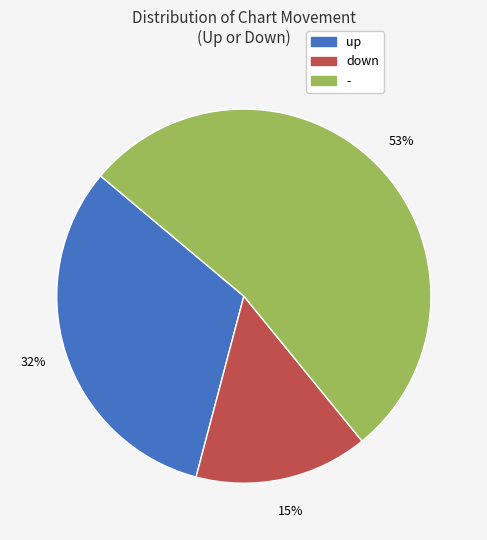

Count the number of slices in the pie.

3